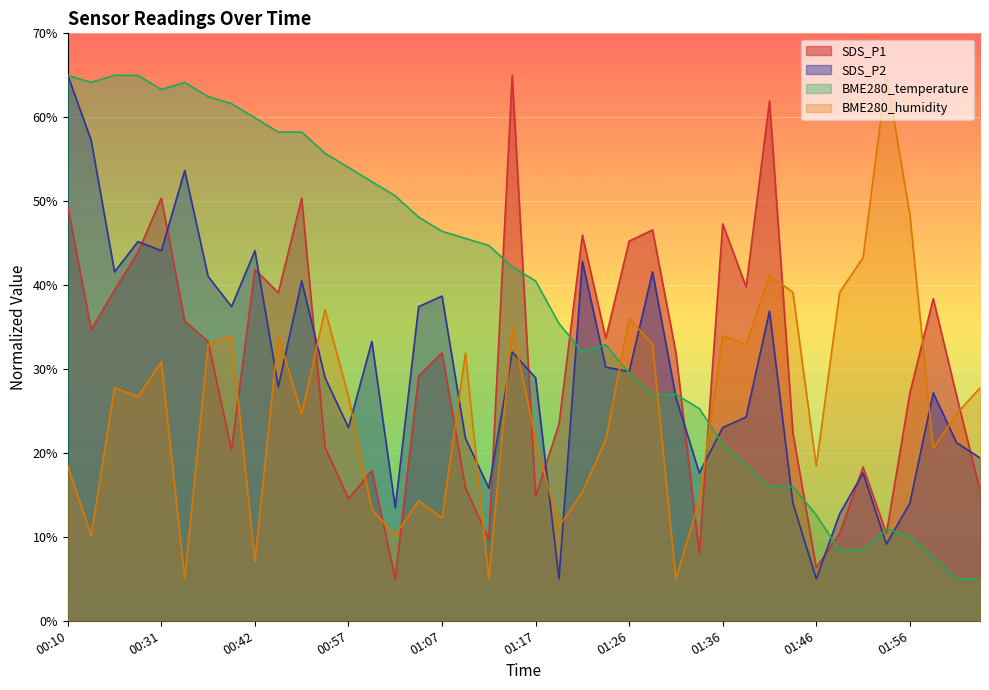

What is the sum of the SDS_P2 values at 00:31 and 00:10?

109.1